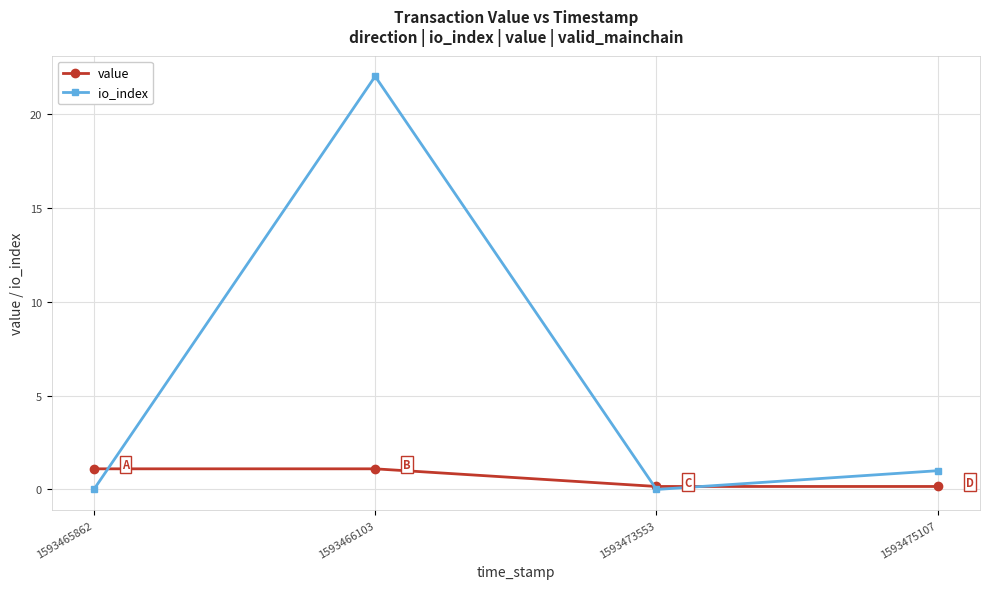

What value does the io_index series have at 1593475107?

1.0